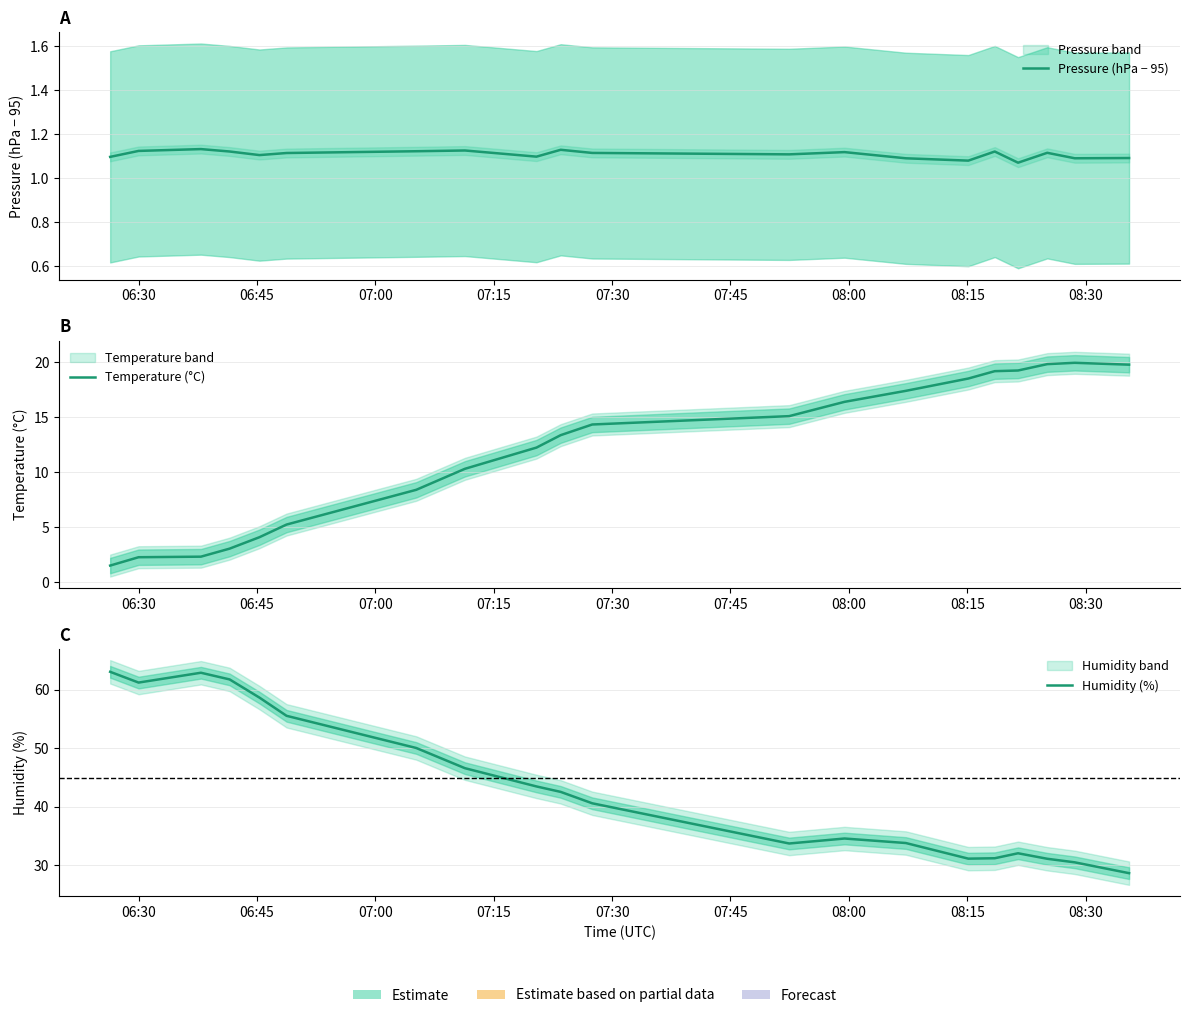

What is the average value of the Humidity (%) series?

43.7